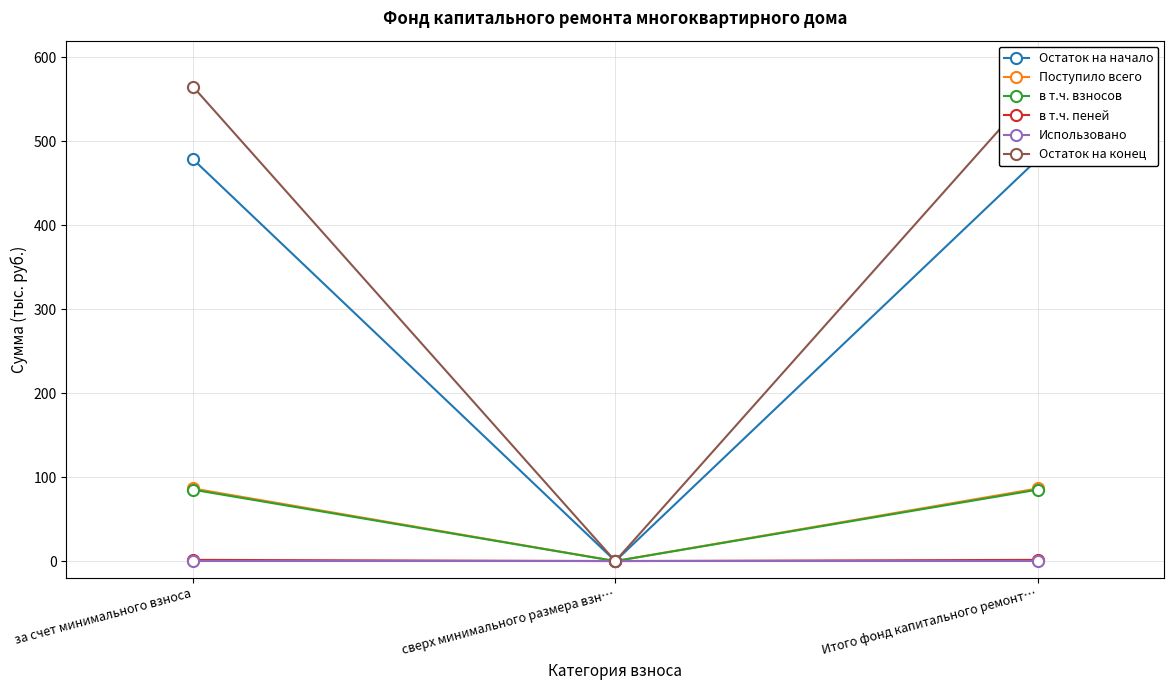

Between сверх минимального размера взн… and за счет минимального взноса, which is larger?

за счет минимального взноса